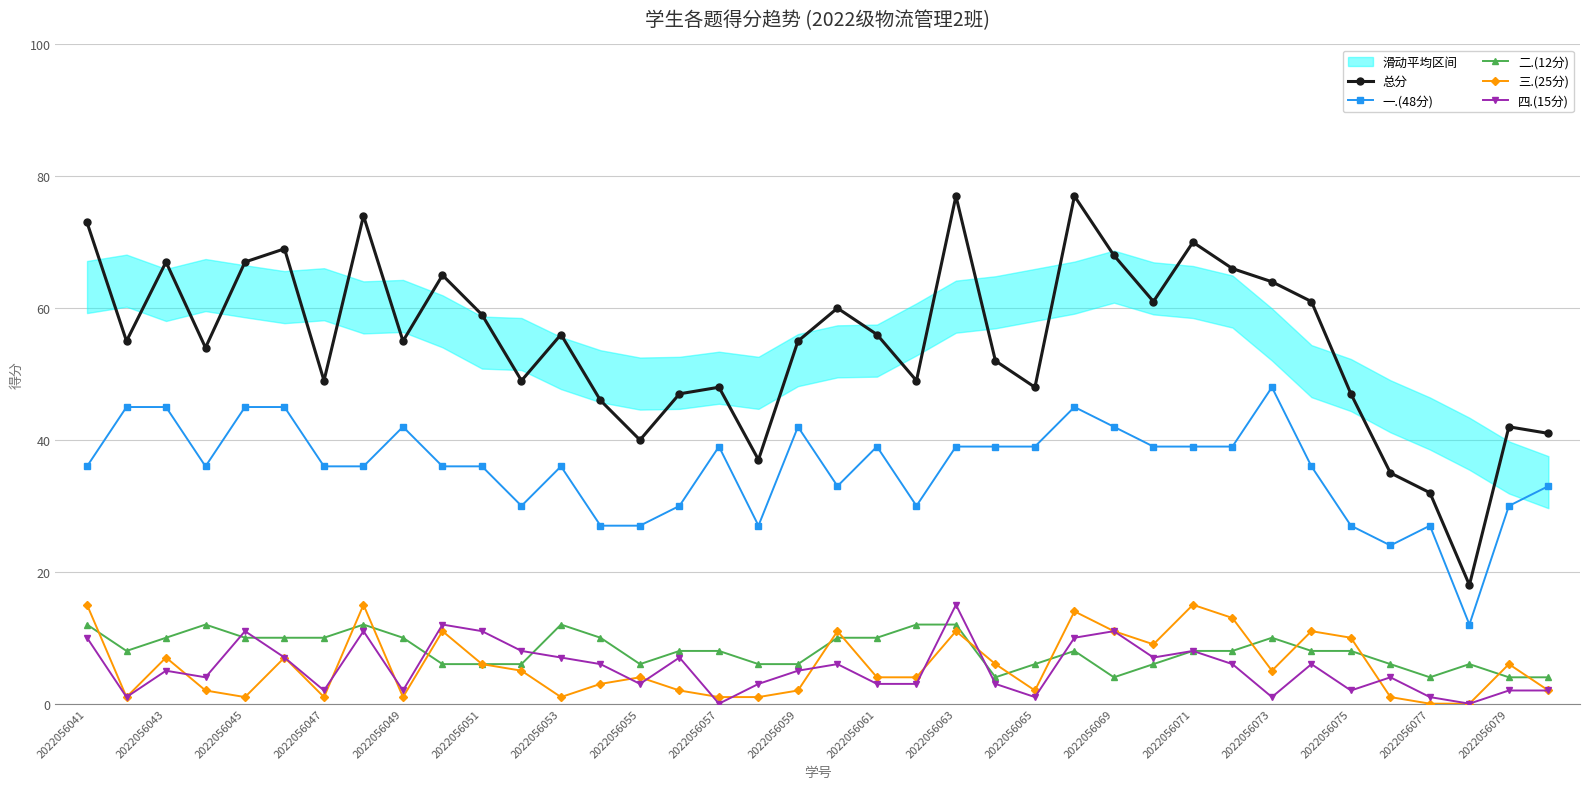

The 三.(25分) series shows 9 at 23. True or false?

False